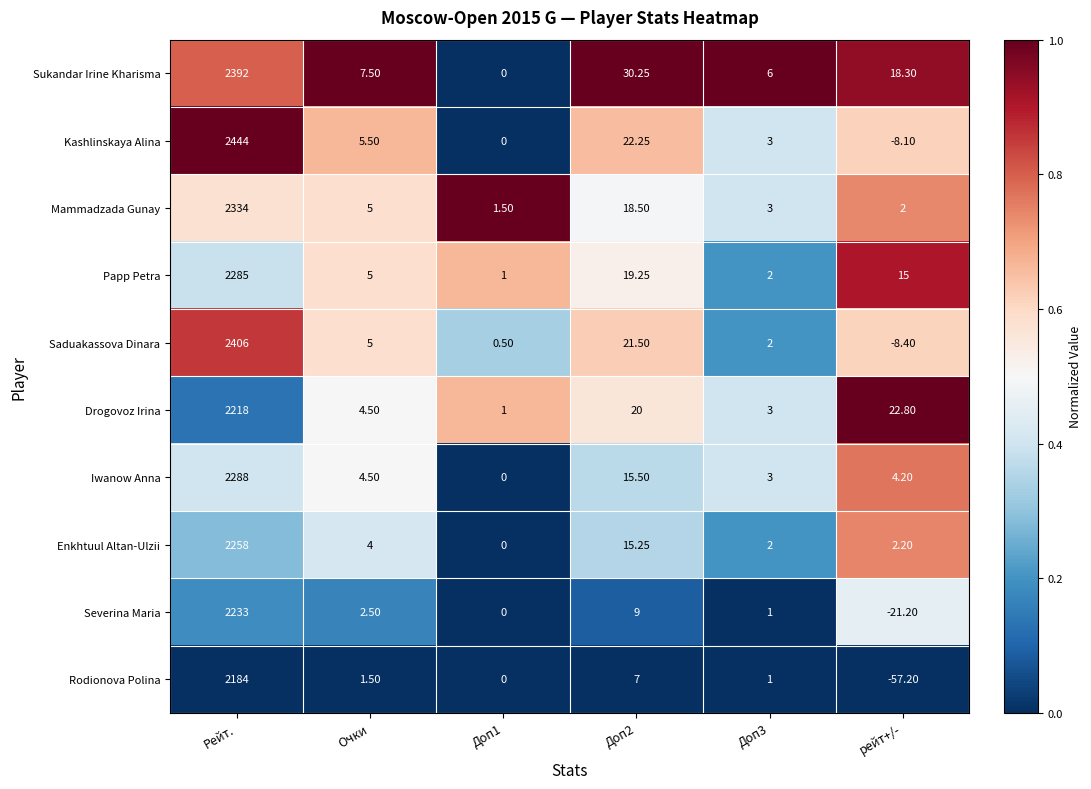

What is the greatest value displayed?

2444.0